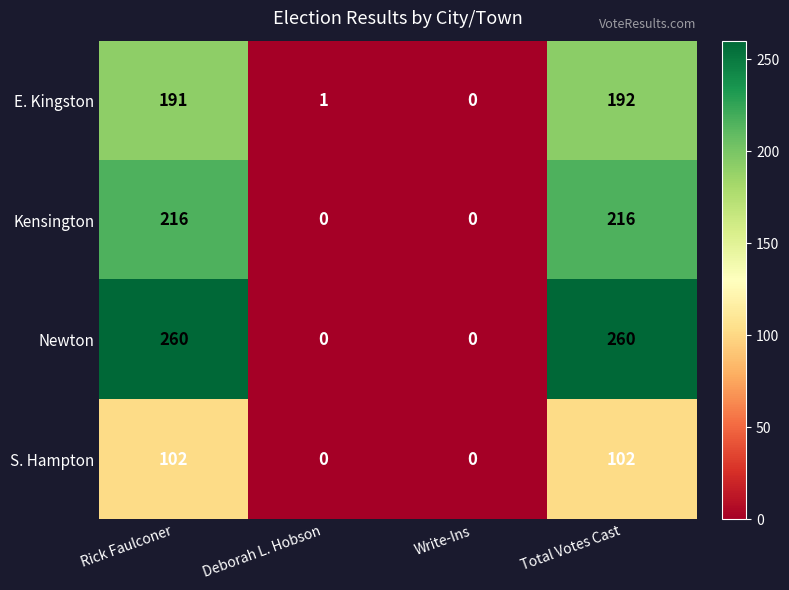

Is it true that Kensington equals 107 at Deborah L. Hobson?

False